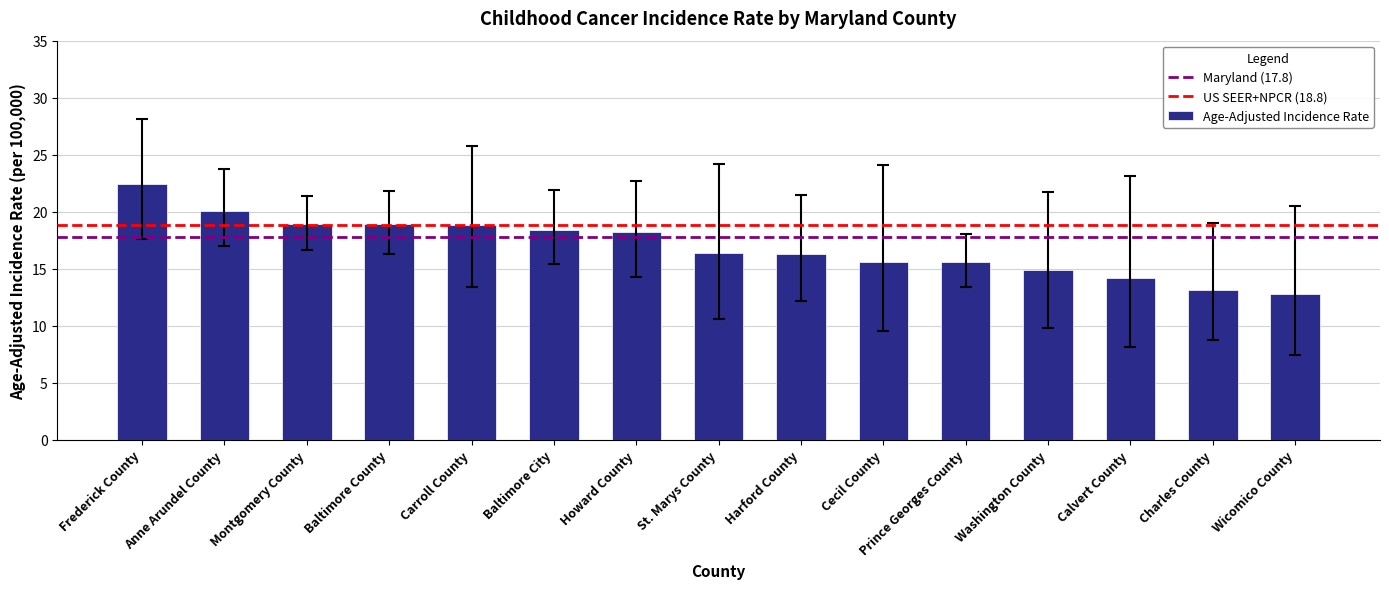

What position from the right is Harford County?

7